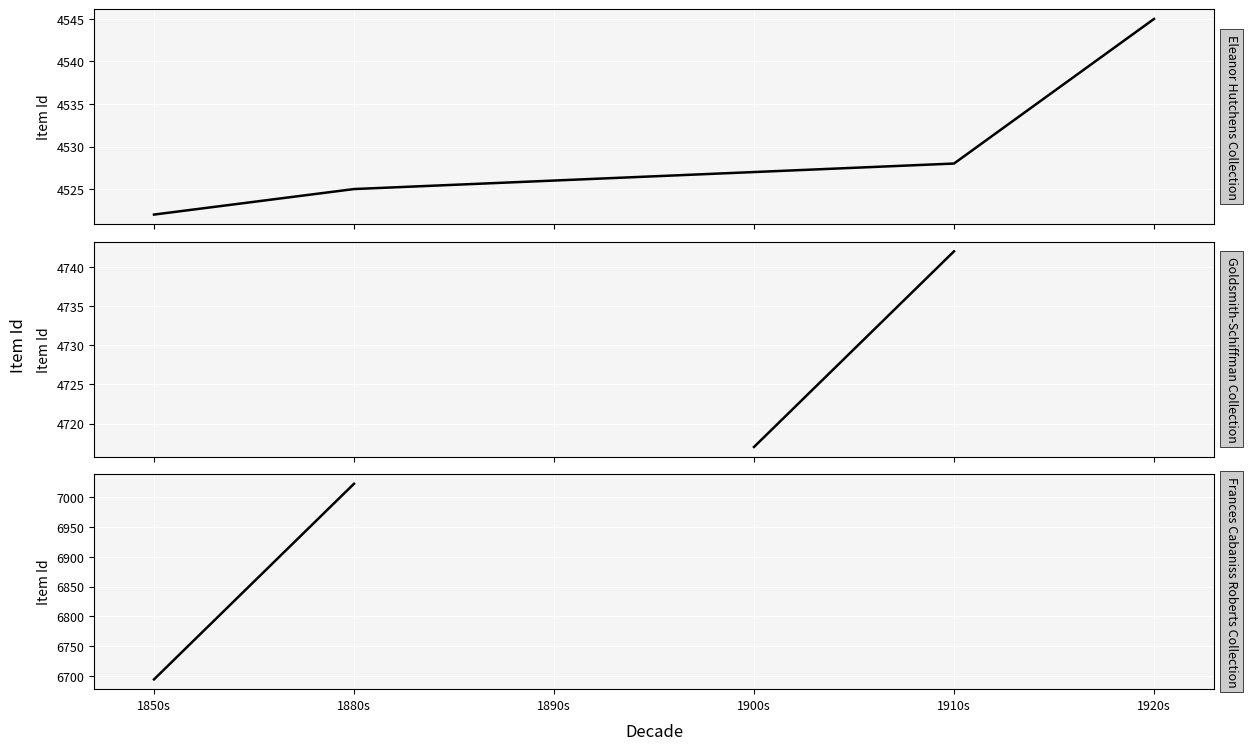

Which series changed the most between 1880s and 1910s?

Eleanor Hutchens Collection